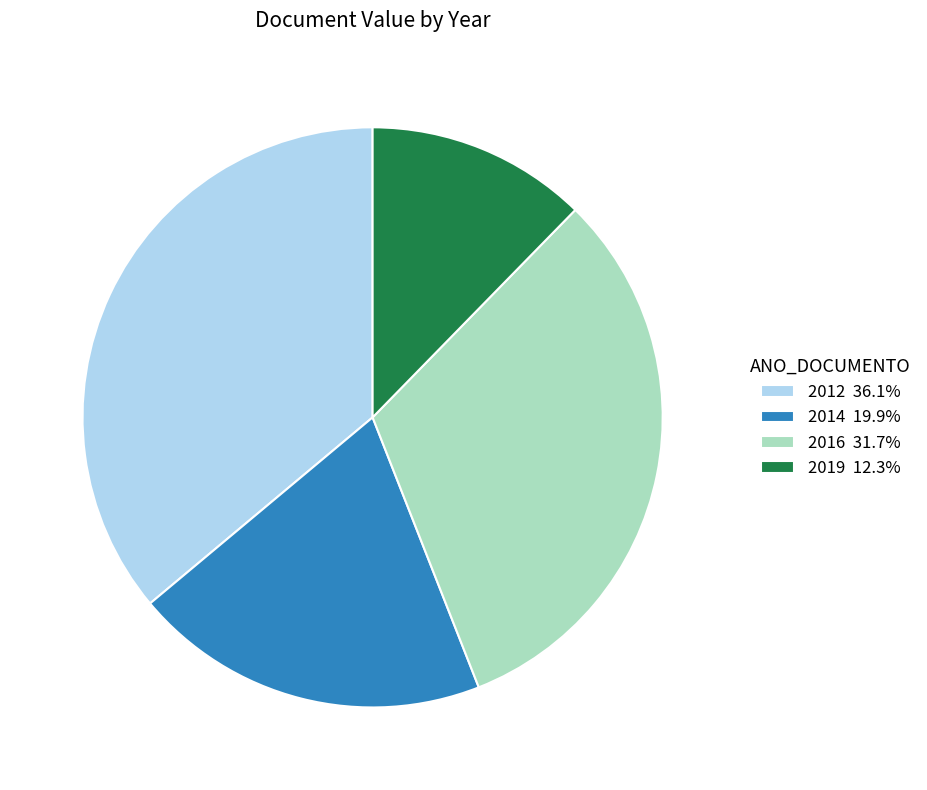

Combined, do 2012 36.1% and 2019 12.3% account for over 50%?

No